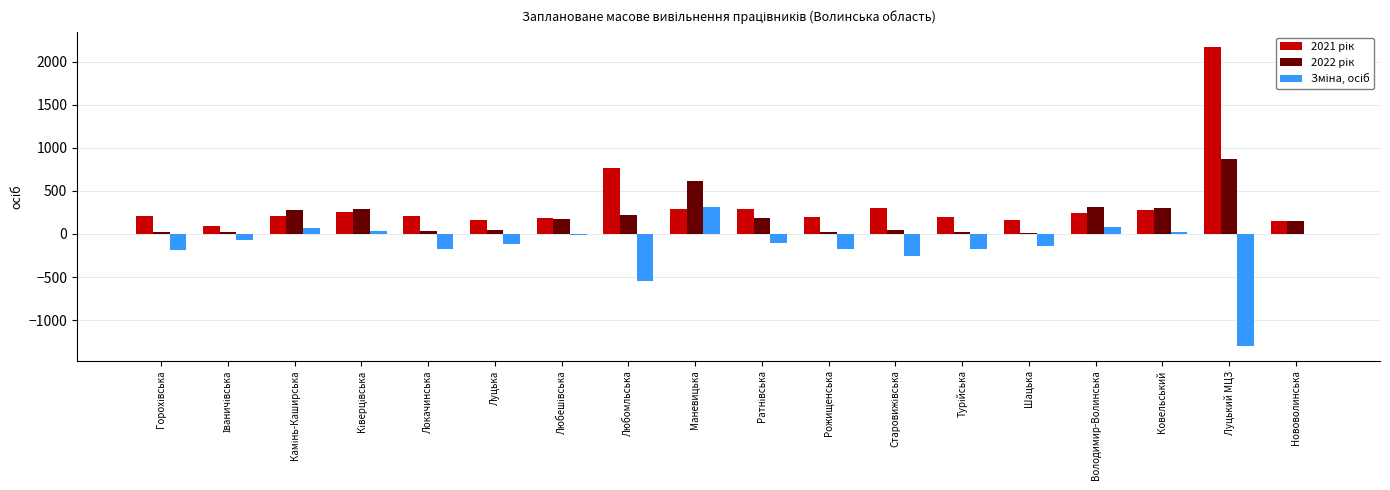

At which category does the chart reach its peak across all series?

Луцький МЦЗ